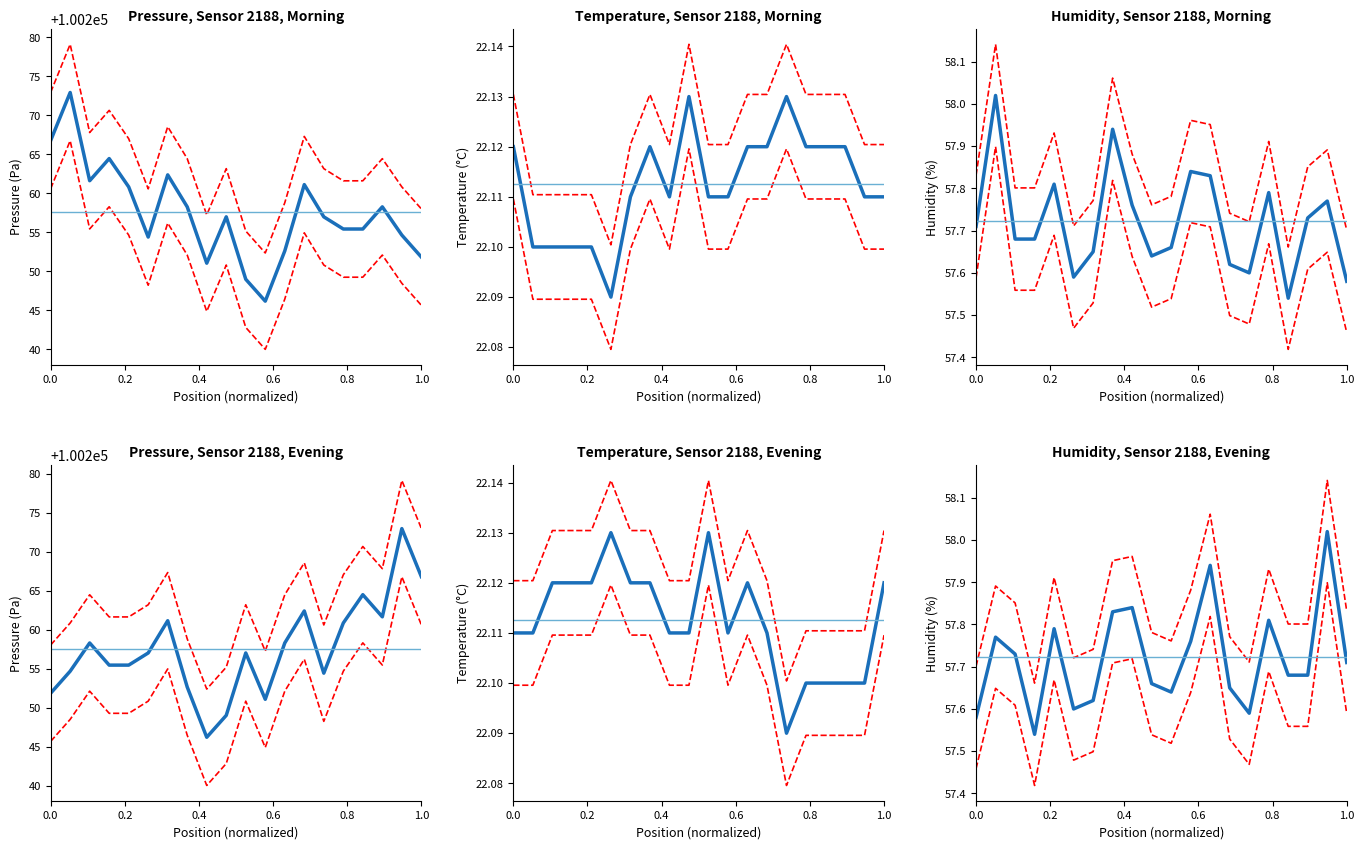

In temperature, how many points are higher than both neighbors (excluding endpoints)?

3